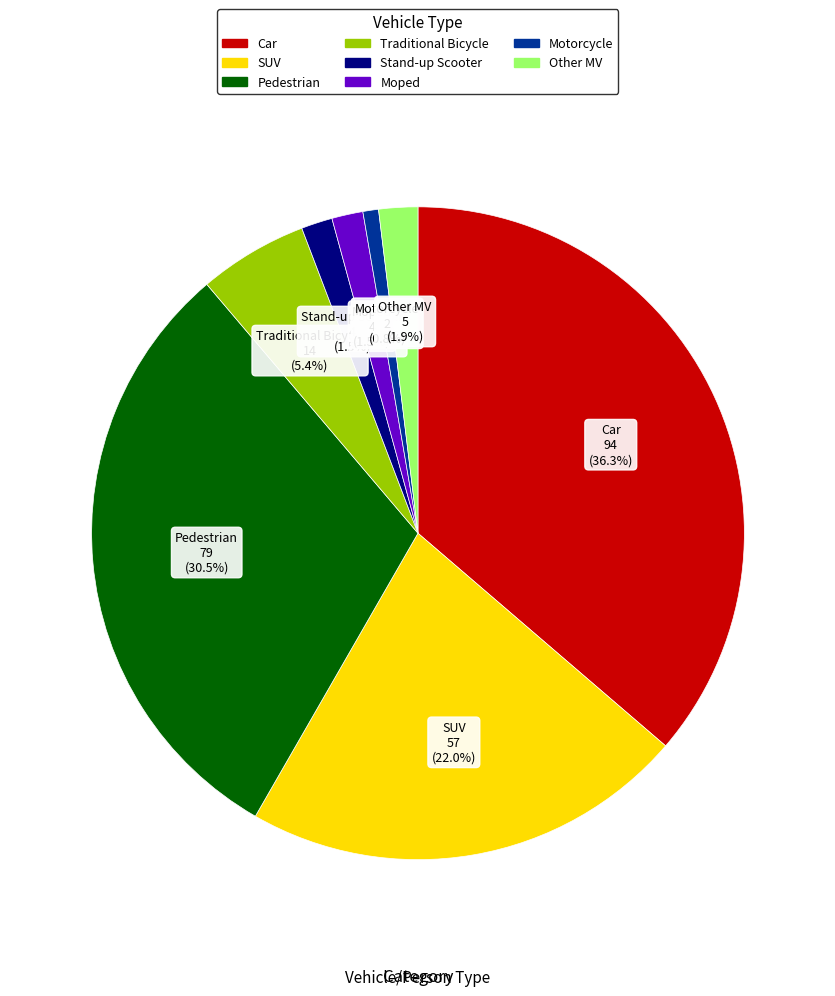

Combined, do SUV and Pedestrian account for over 50%?

Yes